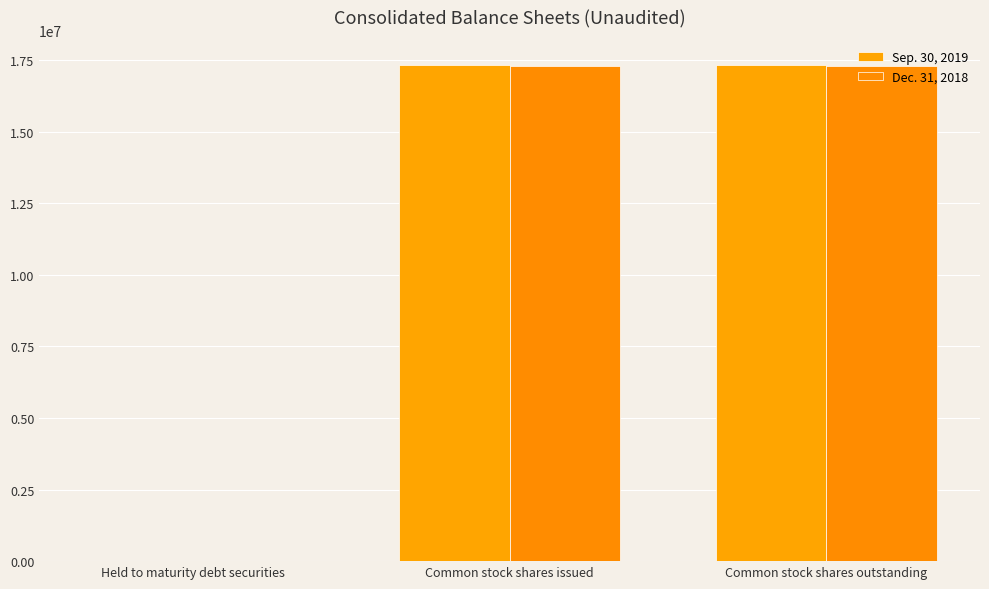

Rank the series by their average value, from highest to lowest.

Sep. 30, 2019, Dec. 31, 2018